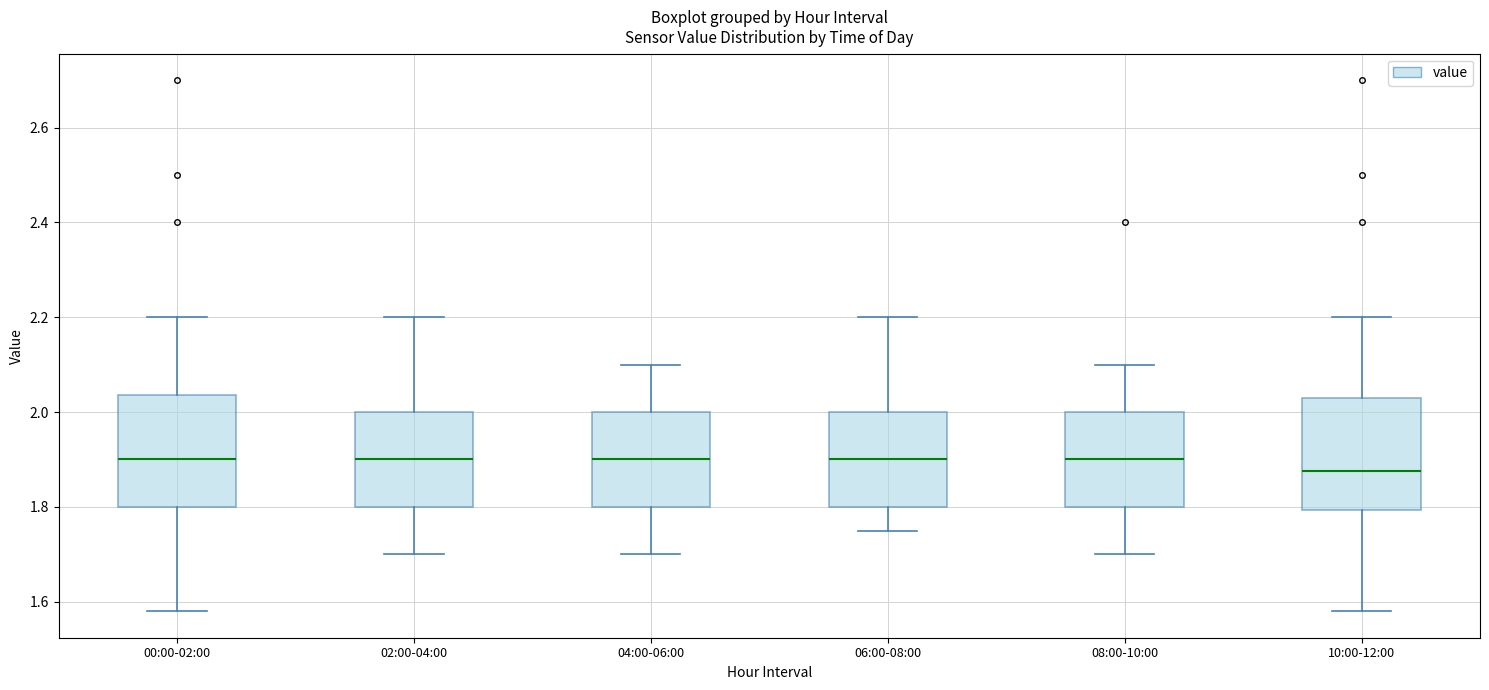

Reading left to right, transcribe this box plot: for each box, give where its median line is, the range the box spans, and where its two whiskers end, as read against the y-axis. The values are not printed on the chart, so give them approximately, as read against the axis.

00:00-02:00: median 1.90, box 1.80 to 2.04, whiskers 1.58 to 2.20
02:00-04:00: median 1.90, box 1.80 to 2.00, whiskers 1.70 to 2.20
04:00-06:00: median 1.90, box 1.80 to 2.00, whiskers 1.70 to 2.10
06:00-08:00: median 1.90, box 1.80 to 2.00, whiskers 1.76 to 2.20
08:00-10:00: median 1.90, box 1.80 to 2.00, whiskers 1.70 to 2.10
10:00-12:00: median 1.88, box 1.80 to 2.04, whiskers 1.58 to 2.20